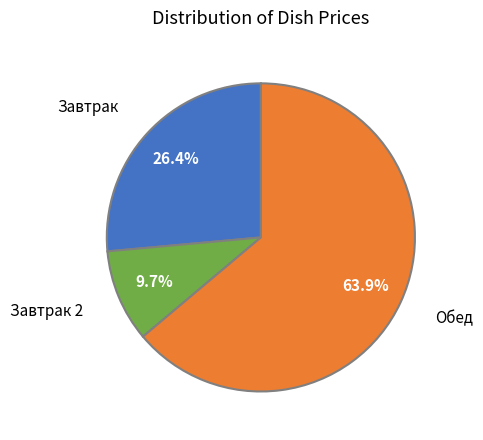

Does any single category account for the majority?

Yes